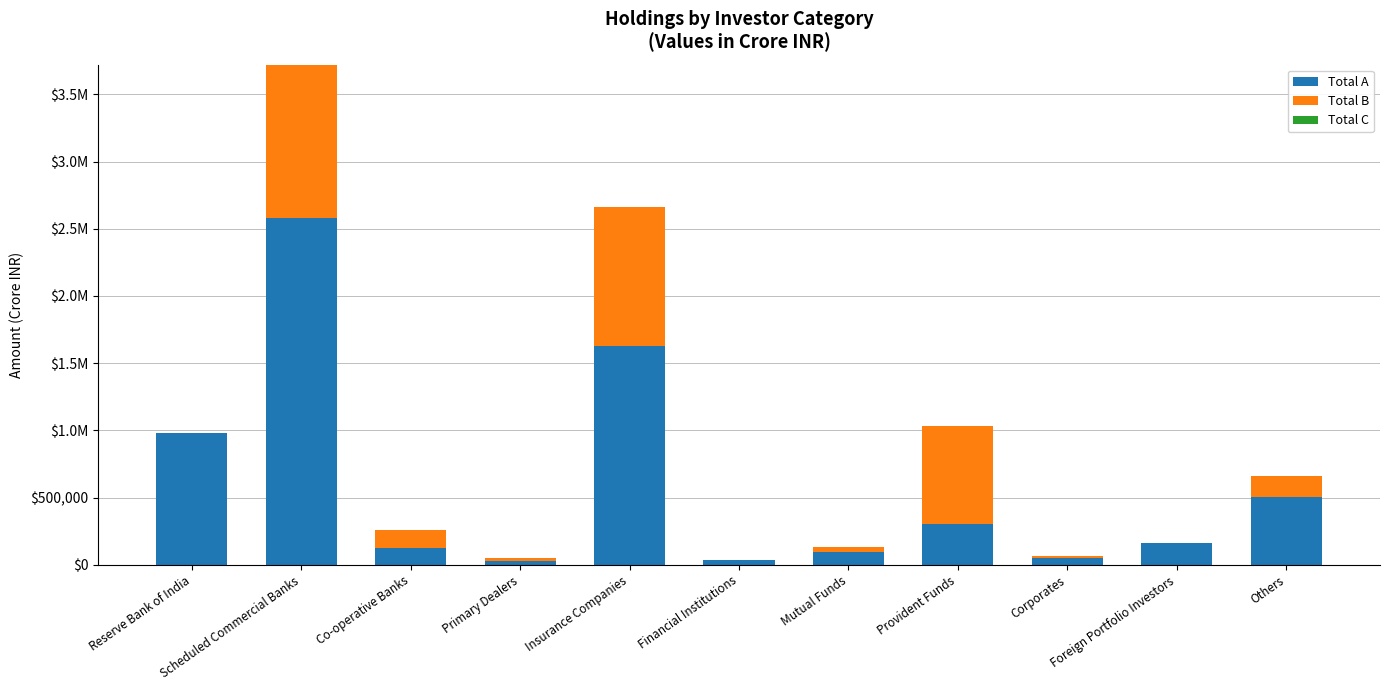

Rank the series at Provident Funds from lowest to highest value.

Total C, Total A, Total B